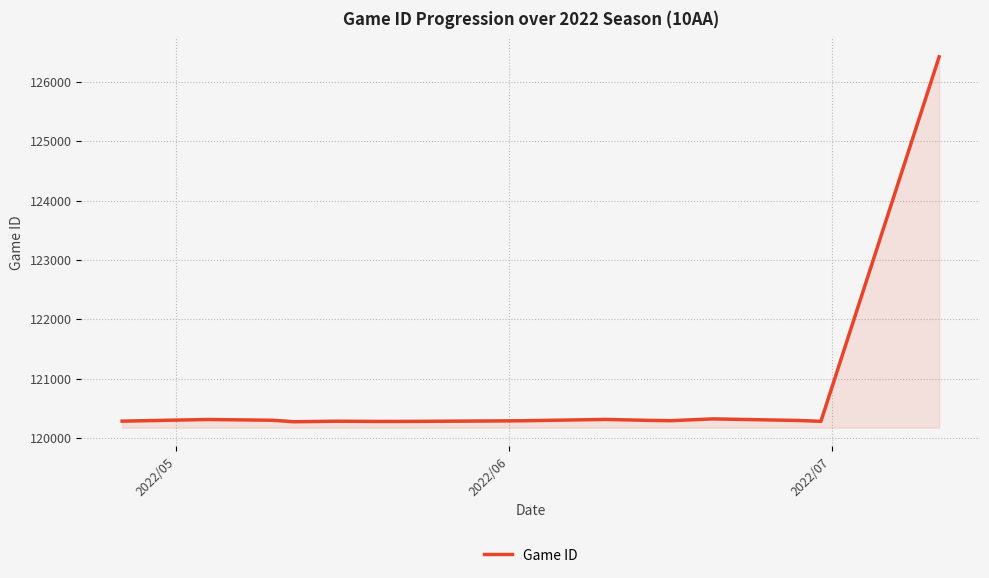

What is the greatest value displayed?

126426